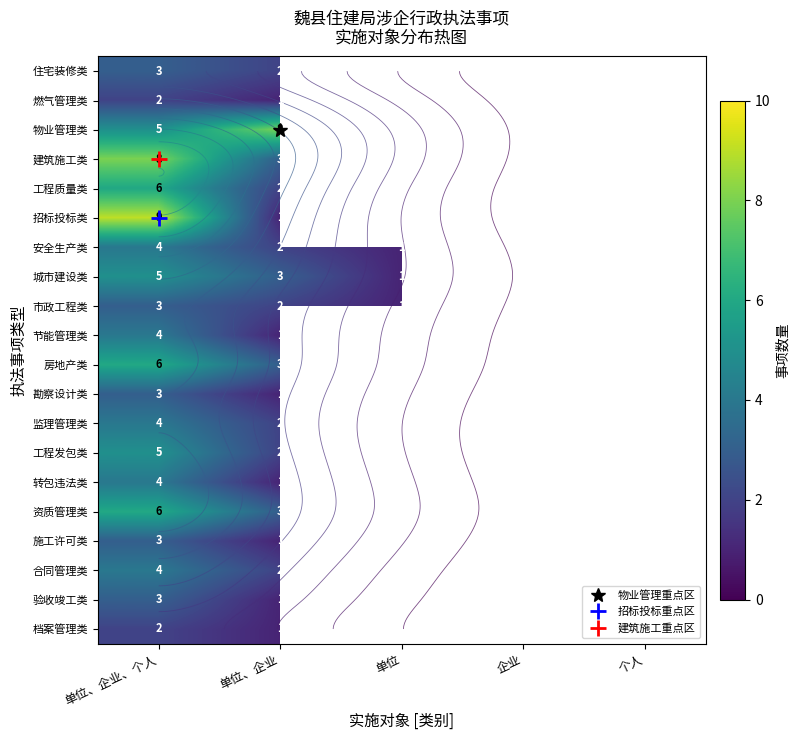

Between 单位、企业 and 单位, which series saw the biggest shift?

城市建设类